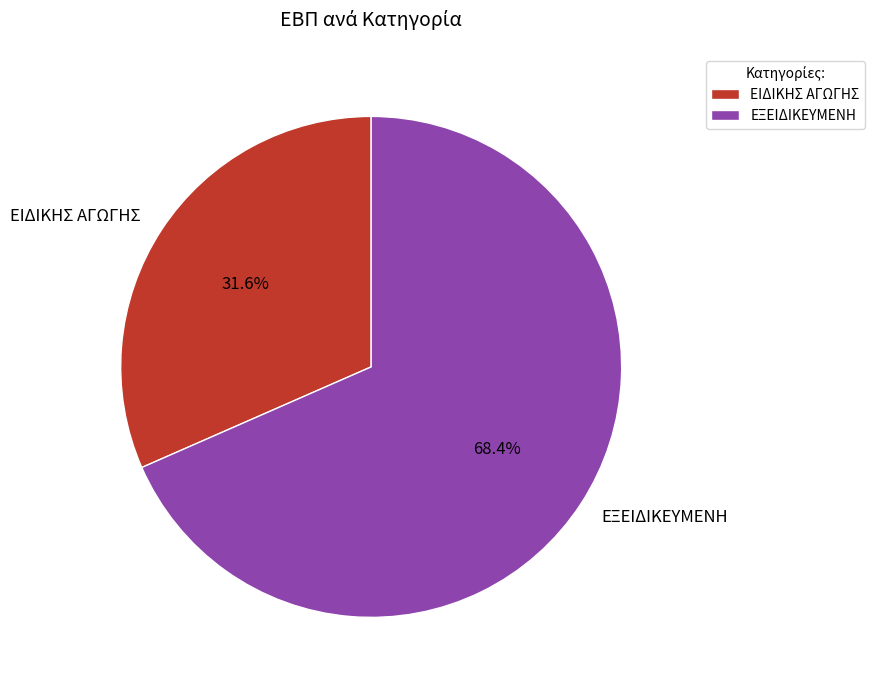

Does ΕΙΔΙΚΗΣ ΑΓΩΓΗΣ represent more than half of the total?

No